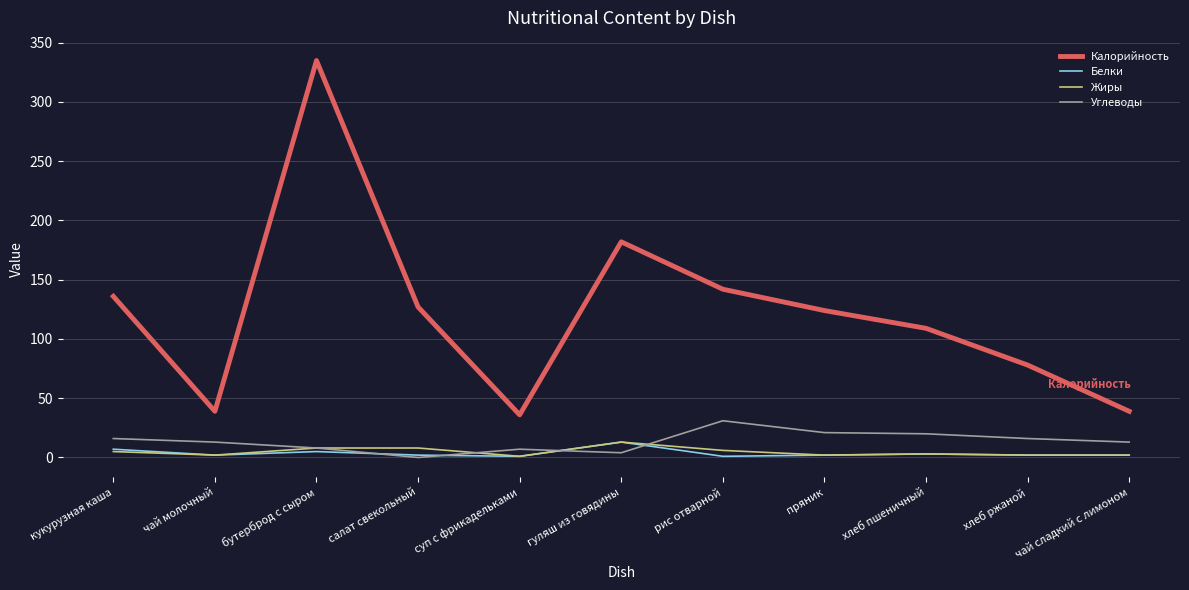

Which series has the largest total across all categories?

Калорийность